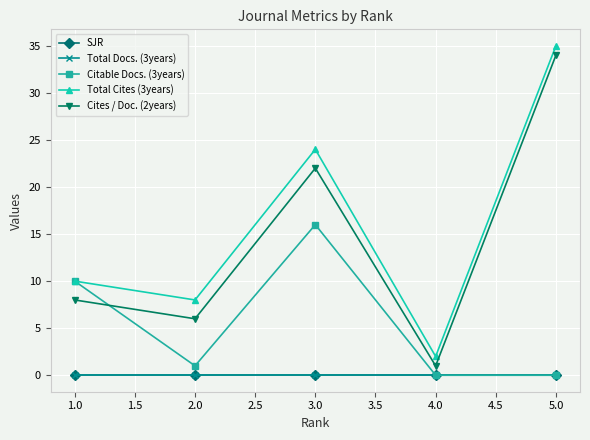

True or false: Total Cites (3years) has more than 2 points higher than both neighbors.

False